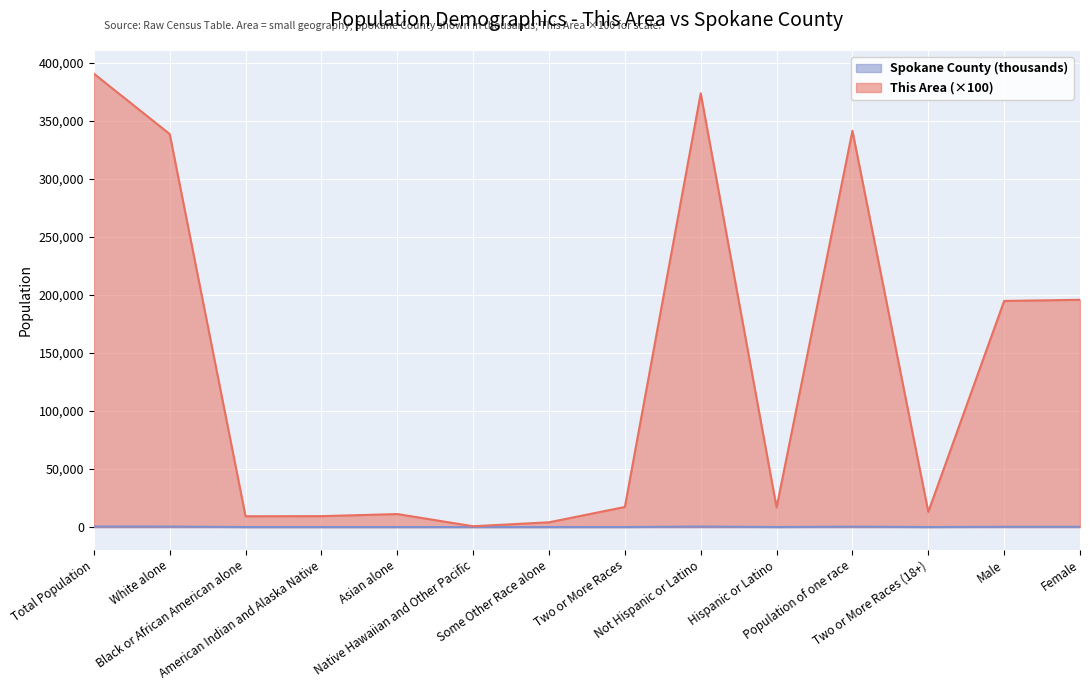

Read the This Area value at Not Hispanic or Latino.

373700.0